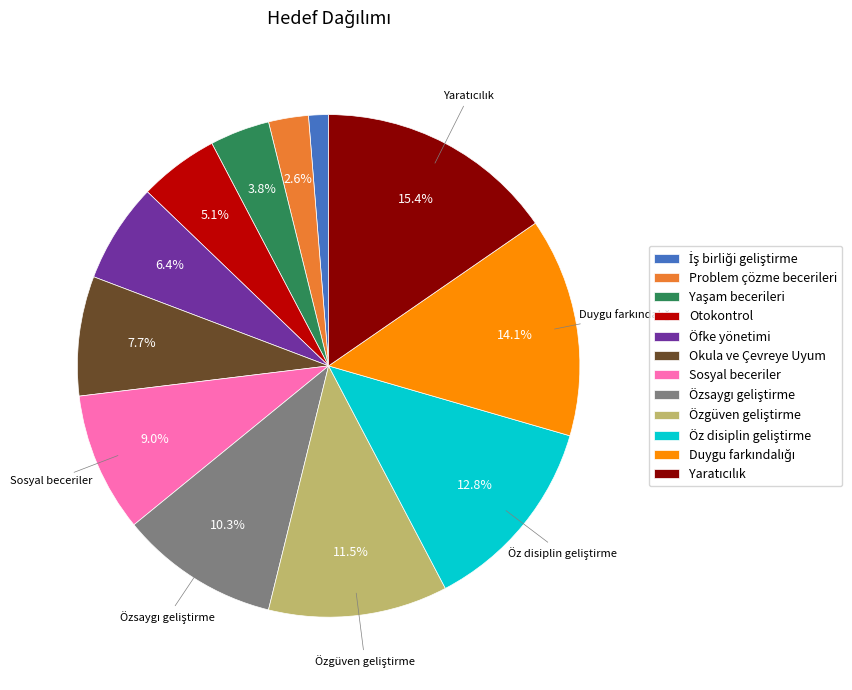

Is there a majority slice in this chart?

No